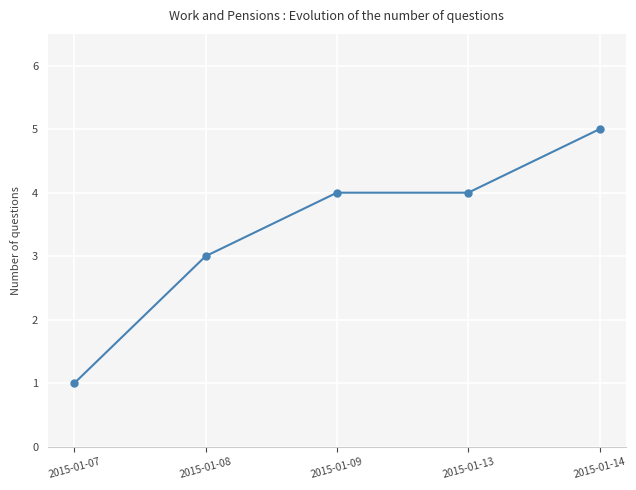

What is the difference between the maximum and minimum values?

4